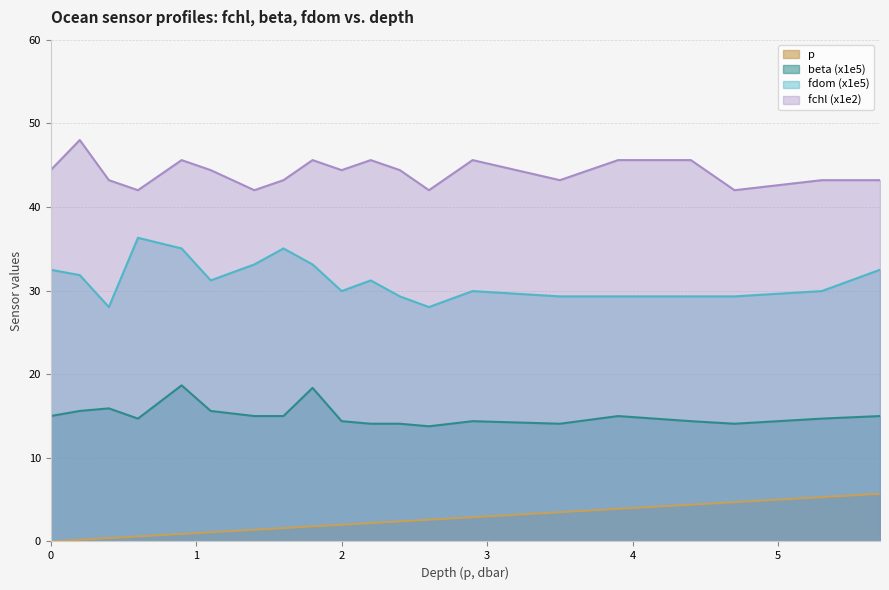

True or false: fchl has more than 0 interior local peaks.

True